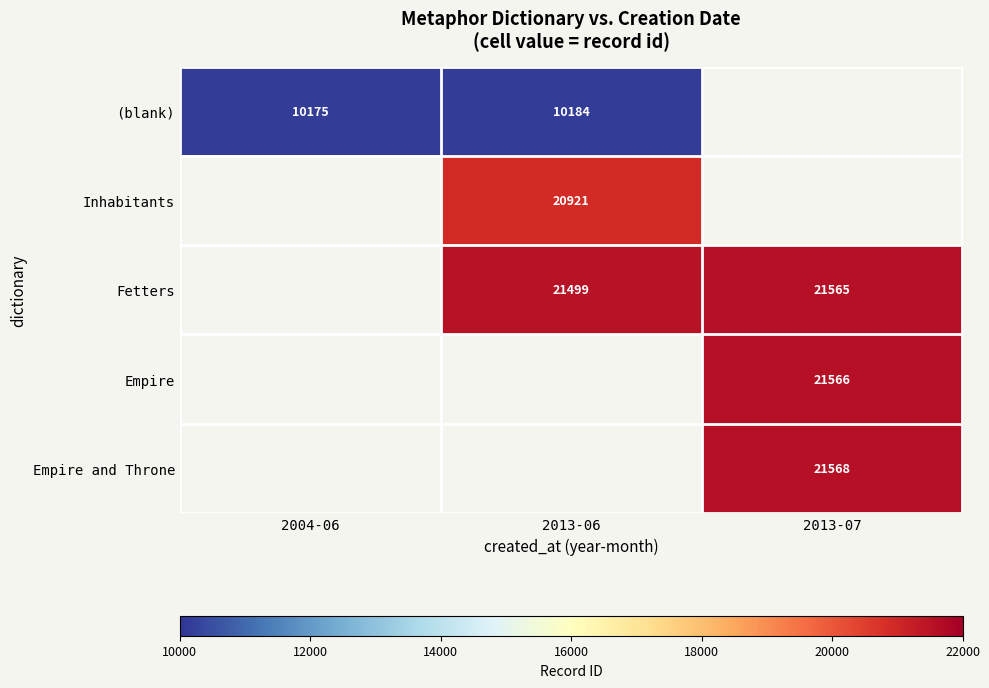

Is it true that Empire equals 21566 at 2013-07?

True